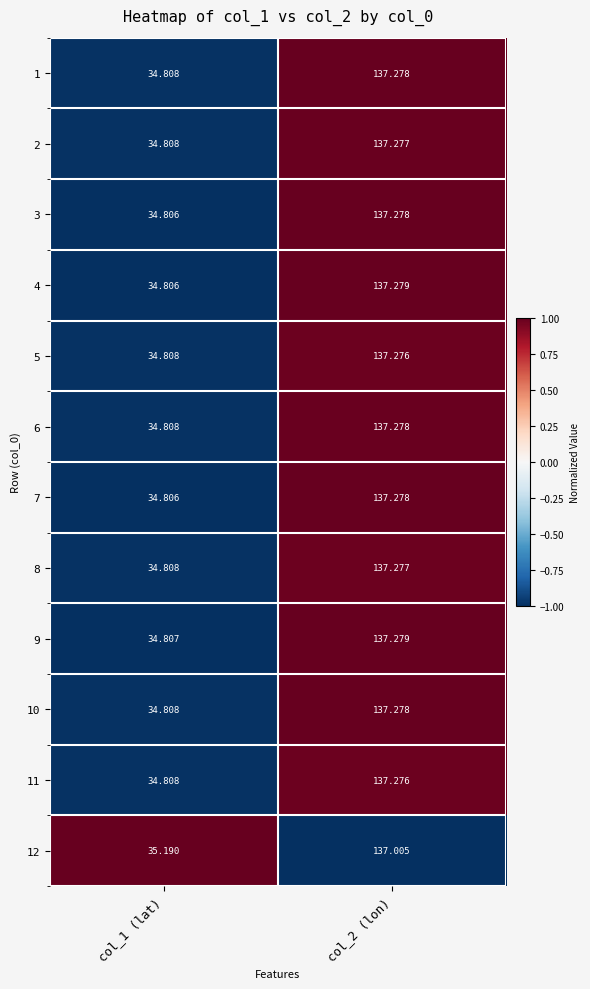

Is the value of 7 at col_1 (lat) greater than the value of 9 at col_1 (lat)?

No